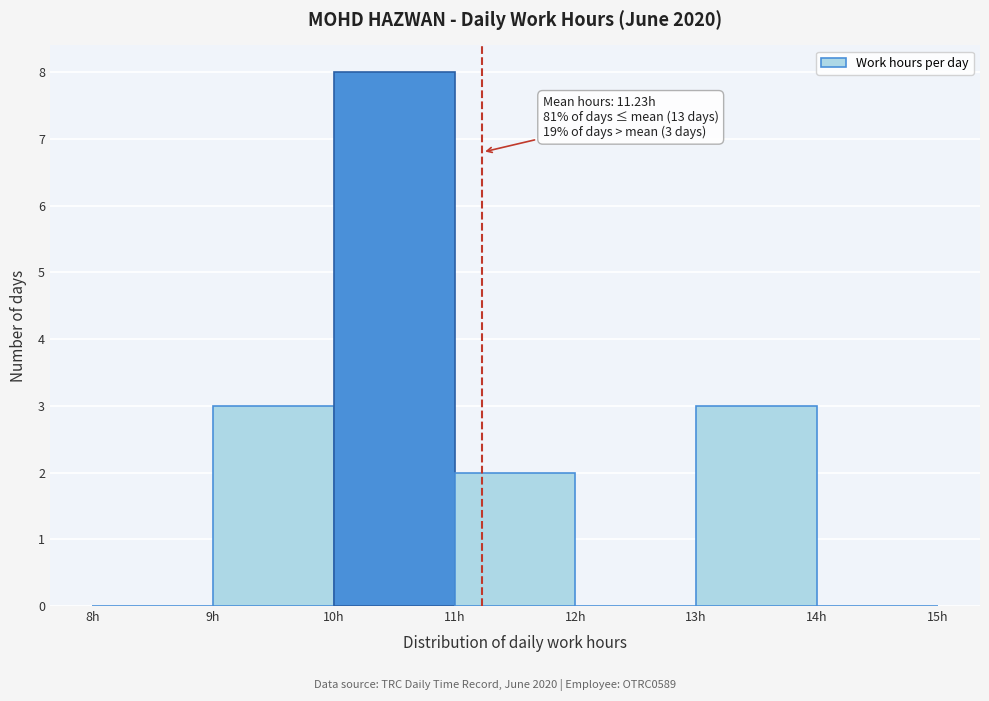

Over which range of the x-axis is the bar tallest?

10 to 11